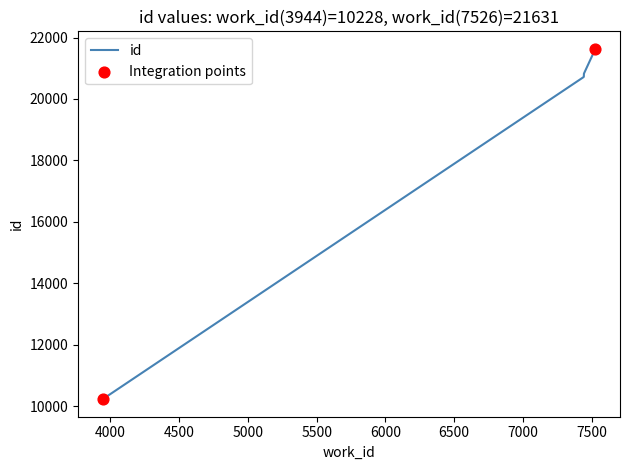

Which has a higher value, 7440 or 7442?

7442